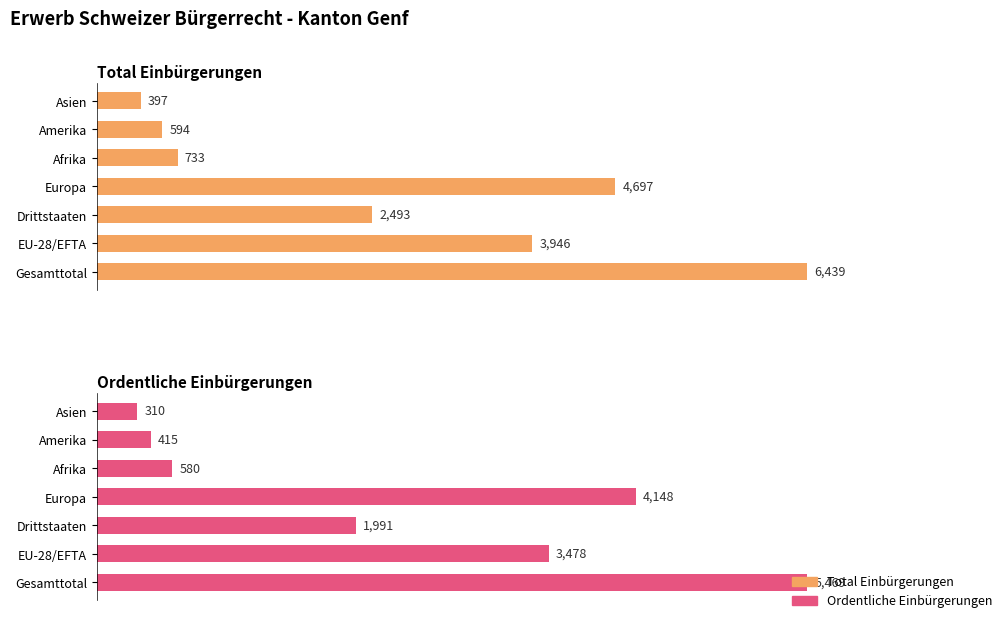

The value of Total Einbürgerungen at Europa is 2867. True or false?

False